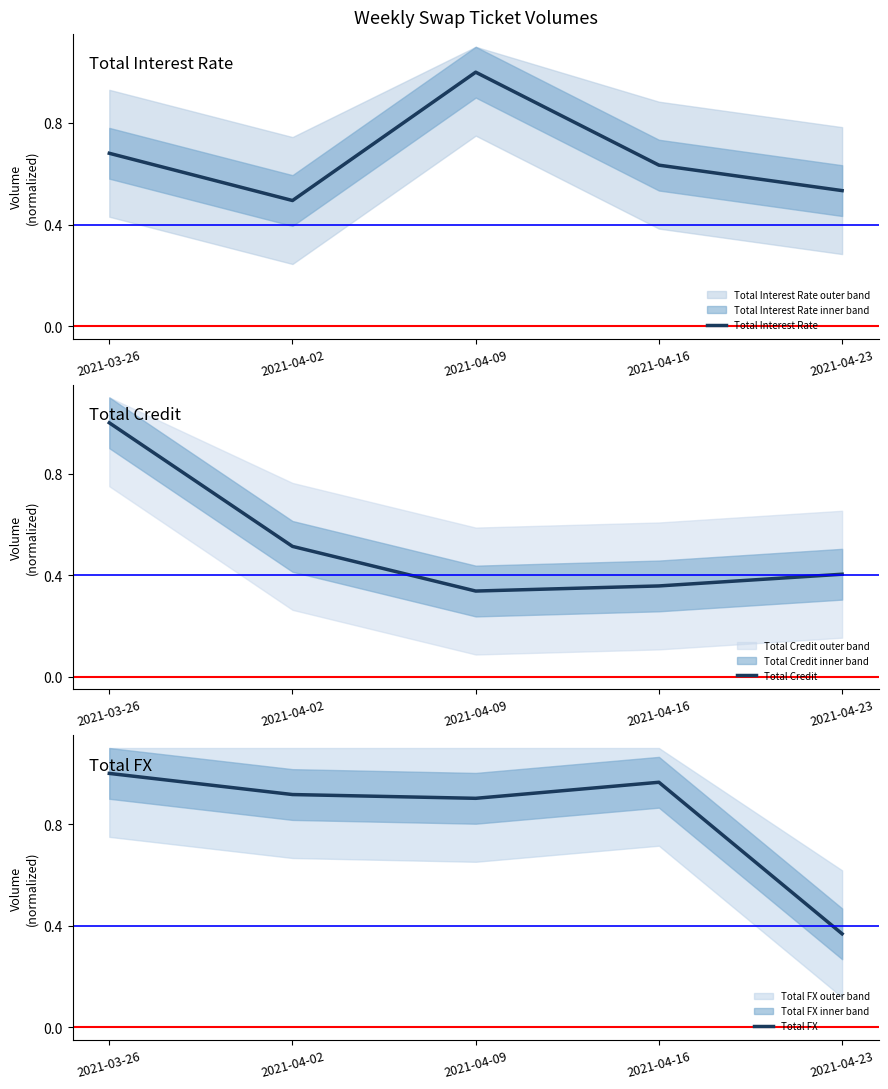

What is the maximum value for Total Credit?

1.0